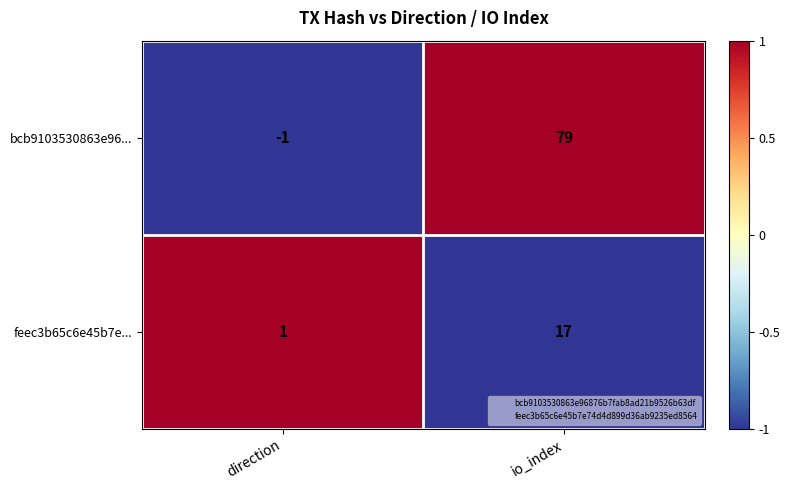

Which category has the lowest value across all series?

direction